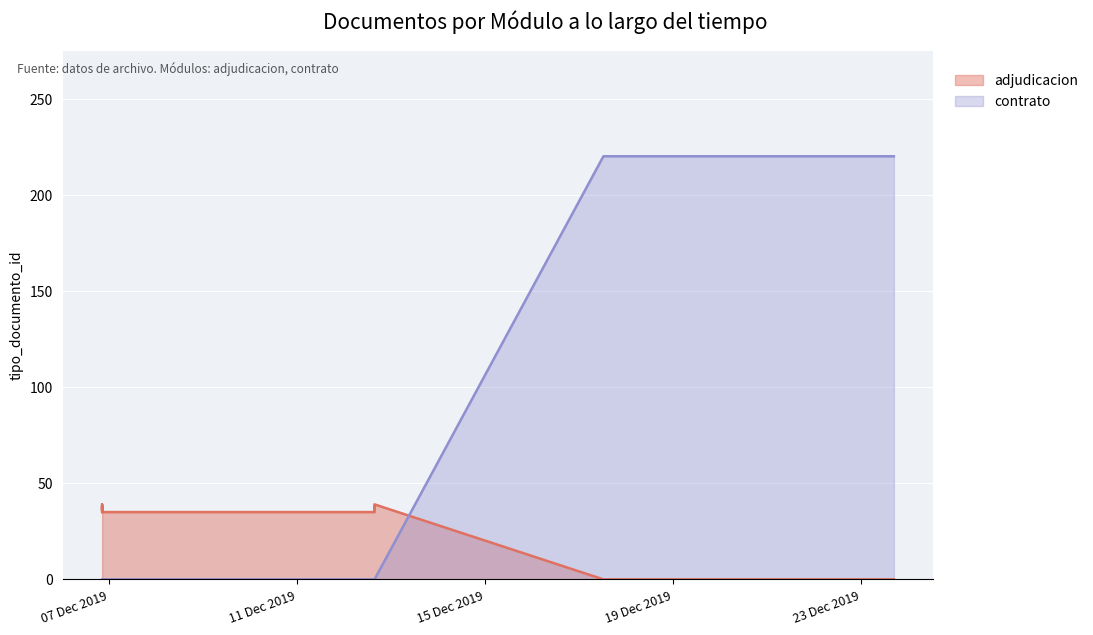

How many times do contrato and adjudicacion cross each other?

1